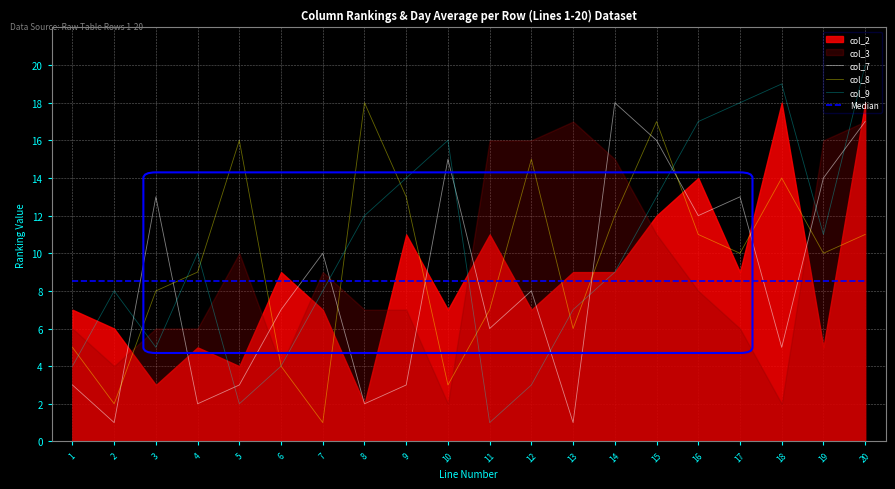

The value of Median at 10 is 8.5. True or false?

True